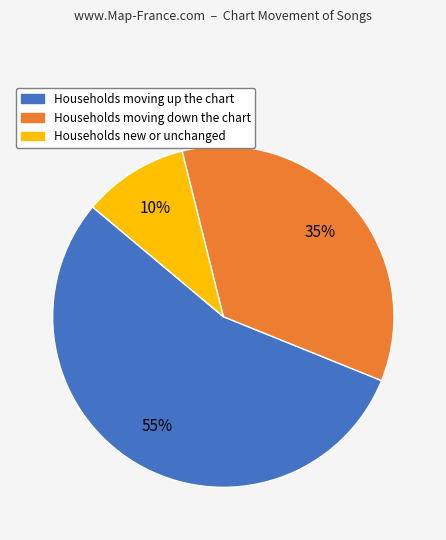

Does any single category account for the majority?

Yes